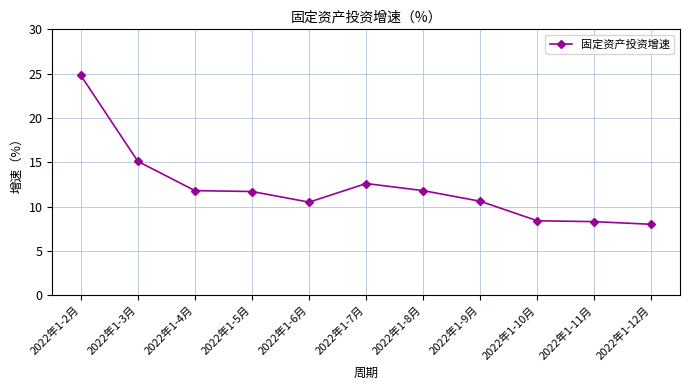

The value at 2022年1-3月 is 20.5. True or false?

False